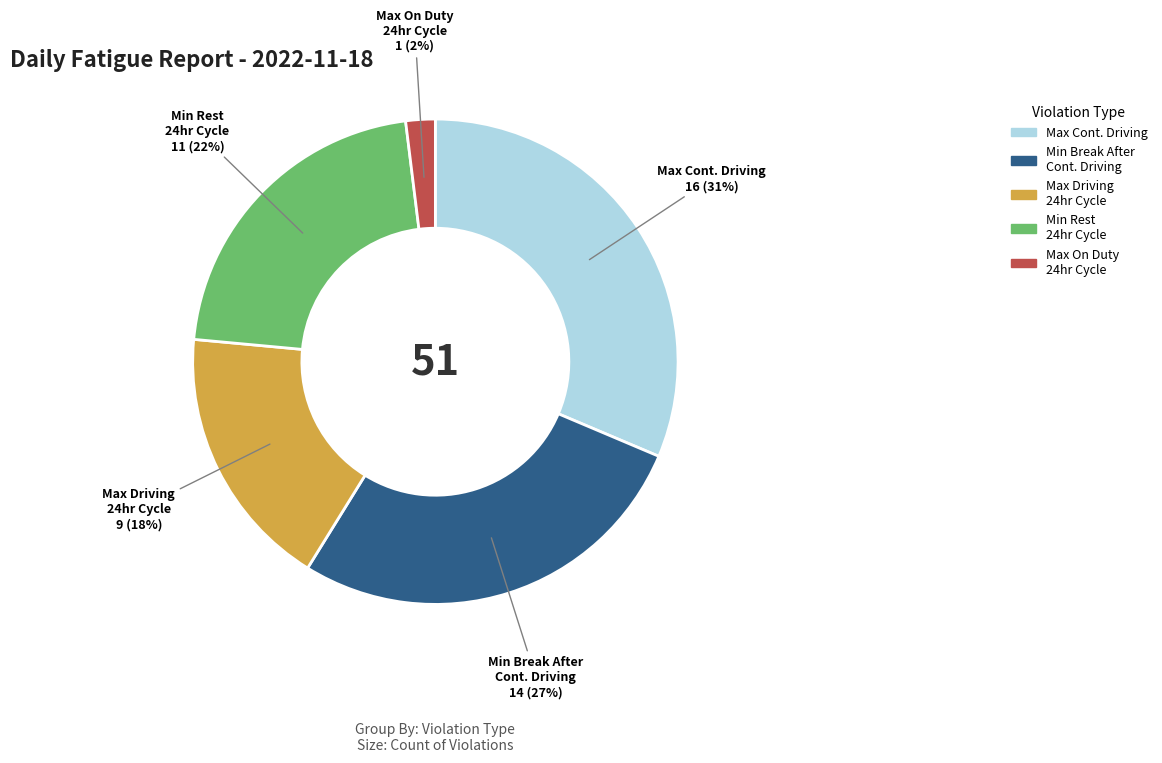

To the nearest percent, what is the average slice percentage?

20%